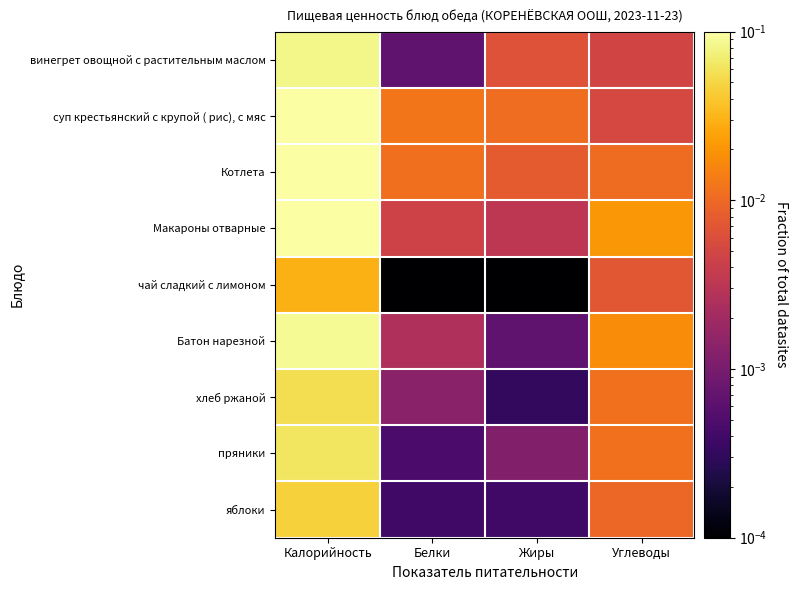

Reading left to right, list all the values displayed in this chart.

винегрет овощной с растительным маслом: Калорийность=0.1	Белки=0.0	Жиры=0.0	Углеводы=0.0
суп крестьянский с крупой ( рис), с мяс: Калорийность=0.2	Белки=0.0	Жиры=0.0	Углеводы=0.0
Котлета: Калорийность=0.2	Белки=0.0	Жиры=0.0	Углеводы=0.0
Макароны отварные: Калорийность=0.1	Белки=0.0	Жиры=0.0	Углеводы=0.0
чай сладкий с лимоном: Калорийность=0.0	Белки=0.0	Жиры=0.0	Углеводы=0.0
Батон нарезной: Калорийность=0.1	Белки=0.0	Жиры=0.0	Углеводы=0.0
хлеб ржаной: Калорийность=0.1	Белки=0.0	Жиры=0.0	Углеводы=0.0
пряники: Калорийность=0.1	Белки=0.0	Жиры=0.0	Углеводы=0.0
яблоки: Калорийность=0.0	Белки=0.0	Жиры=0.0	Углеводы=0.0